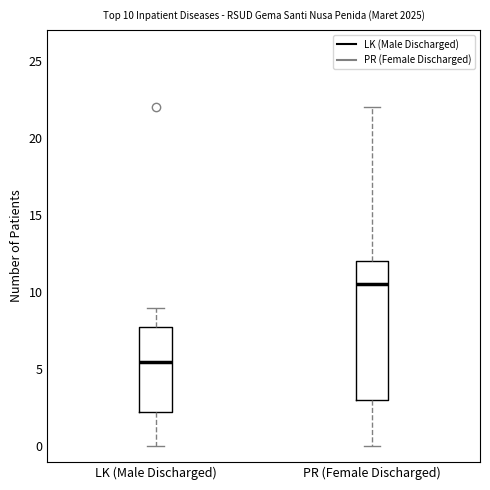

Comparing the boxes themselves (not the whiskers), which one is the tallest?

PR (Female Discharged)